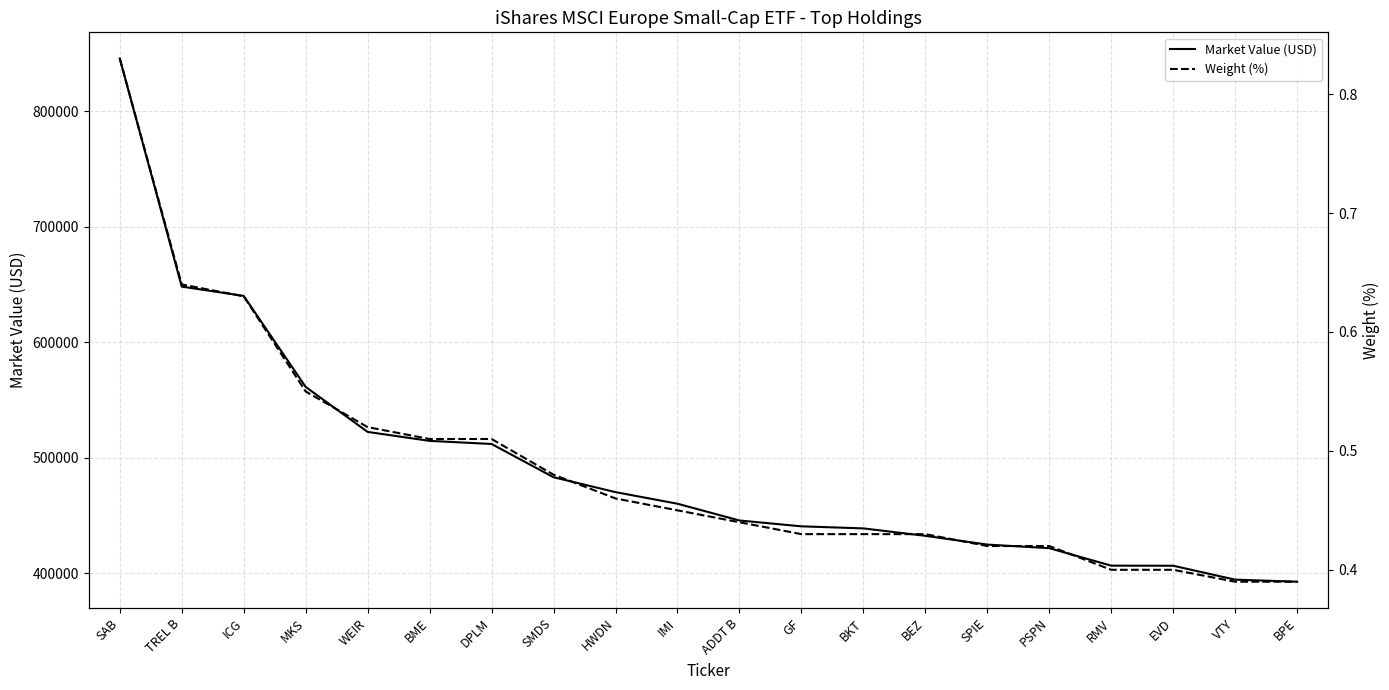

What is the total value across all series at SPIE?

424848.3